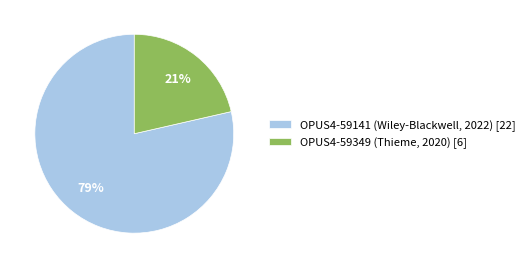

Between OPUS4-59349 (Thieme, 2020) [6] and OPUS4-59141 (Wiley-Blackwell, 2022) [22], which is larger?

OPUS4-59141 (Wiley-Blackwell, 2022) [22]